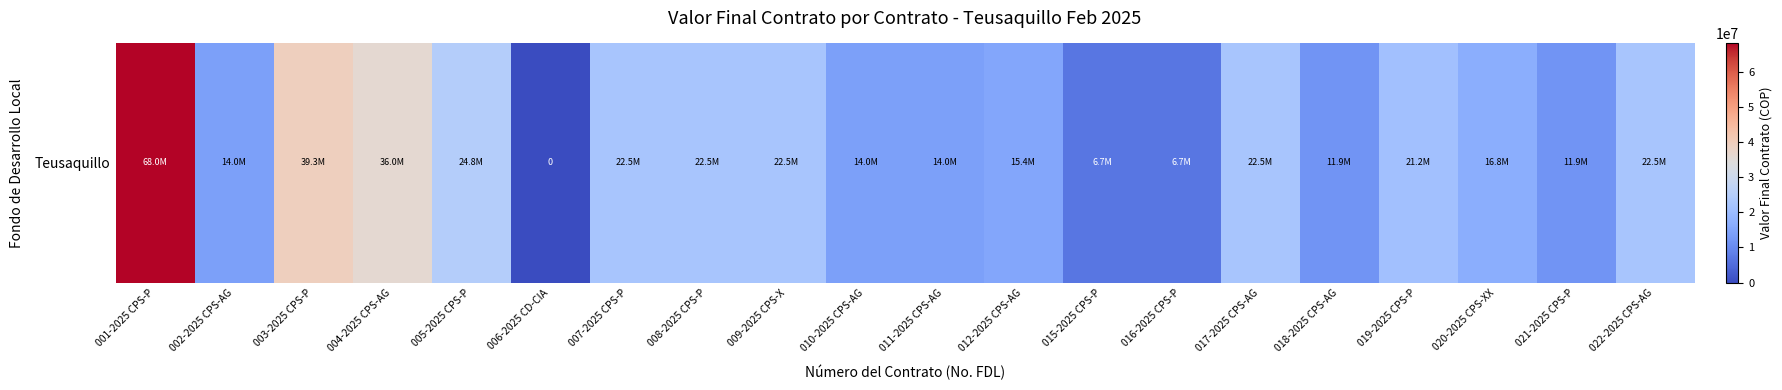

Reading left to right, extract all data points from this chart.

001-2025 CPS-P=68000000	002-2025 CPS-AG=14000000	003-2025 CPS-P=39344000	004-2025 CPS-AG=36000000	005-2025 CPS-P=24800000	006-2025 CD-CIA=0	007-2025 CPS-P=22544000	008-2025 CPS-P=22544000	009-2025 CPS-X=22544000	010-2025 CPS-AG=14000000	011-2025 CPS-AG=14000000	012-2025 CPS-AG=15400000	015-2025 CPS-P=6700000	016-2025 CPS-P=6700000	017-2025 CPS-AG=22544000	018-2025 CPS-AG=11904000	019-2025 CPS-P=21200000	020-2025 CPS-XX=16800000	021-2025 CPS-P=11904000	022-2025 CPS-AG=22544000